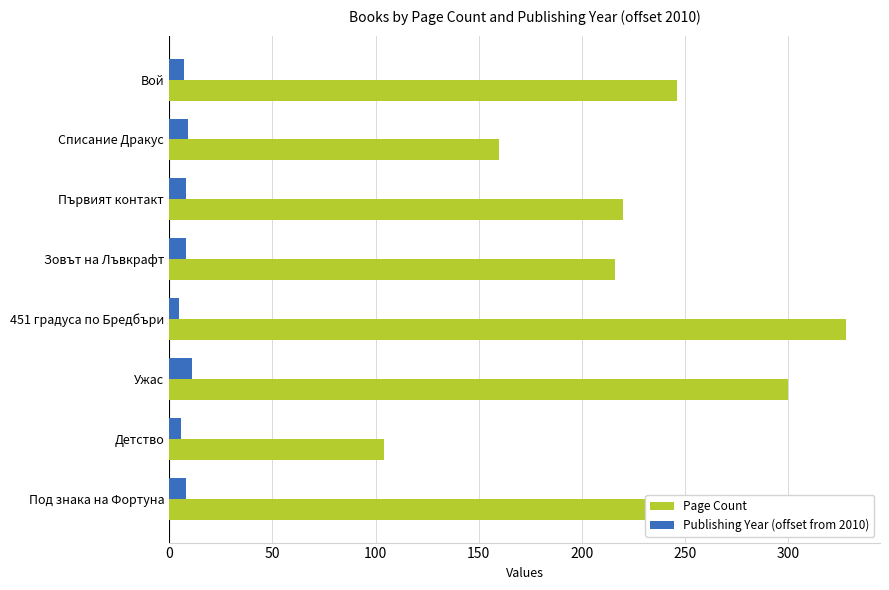

The value of Publishing Year (offset from 2010) at Ужас is 11. True or false?

True